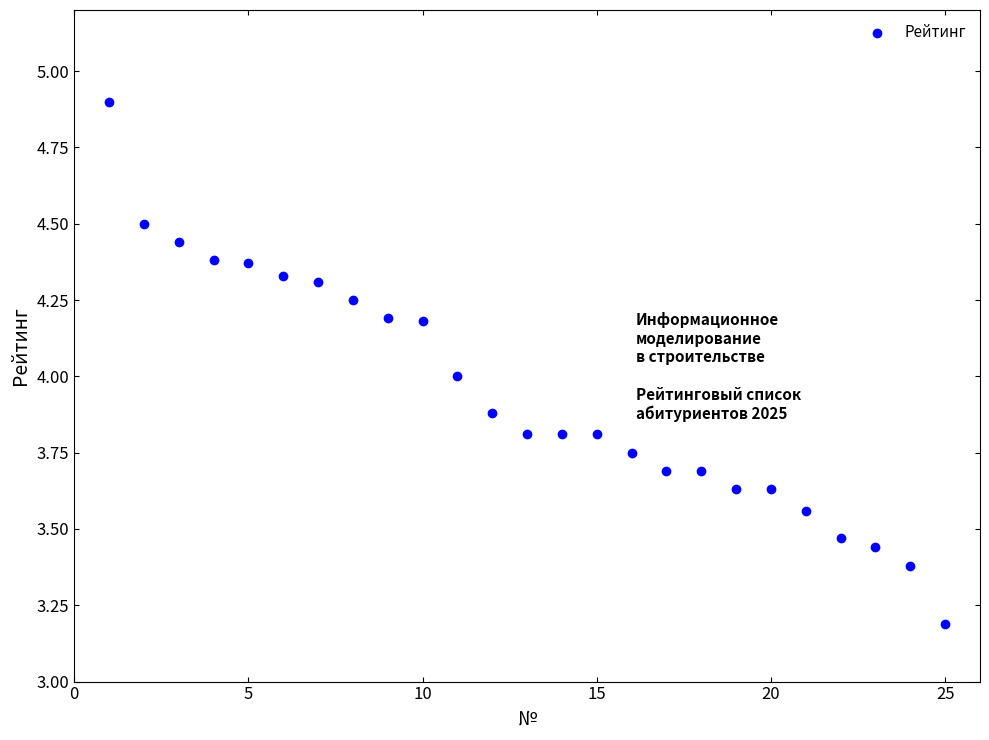

What is the range of X values (max minus min)?

24.0